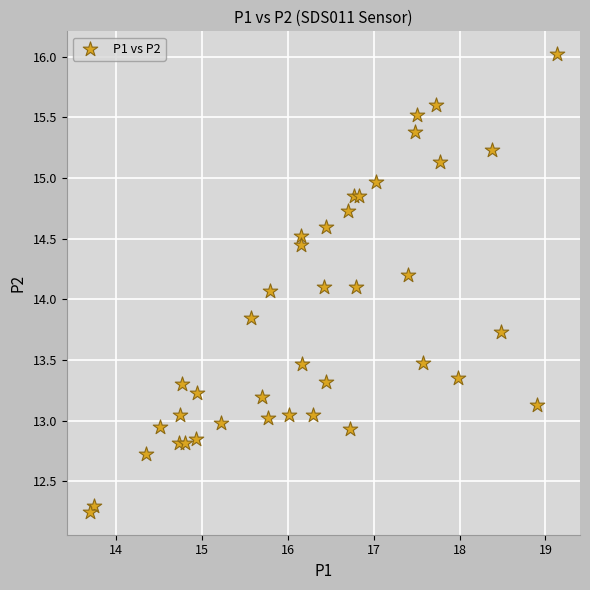

What is the range of Y values (max minus min)?

3.8